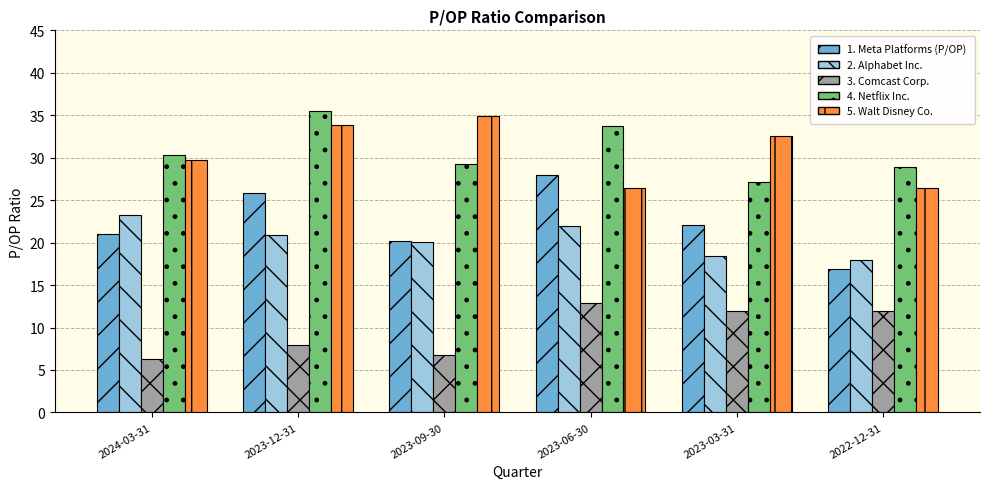

What is the total value across all series at 2023-03-31?

112.1